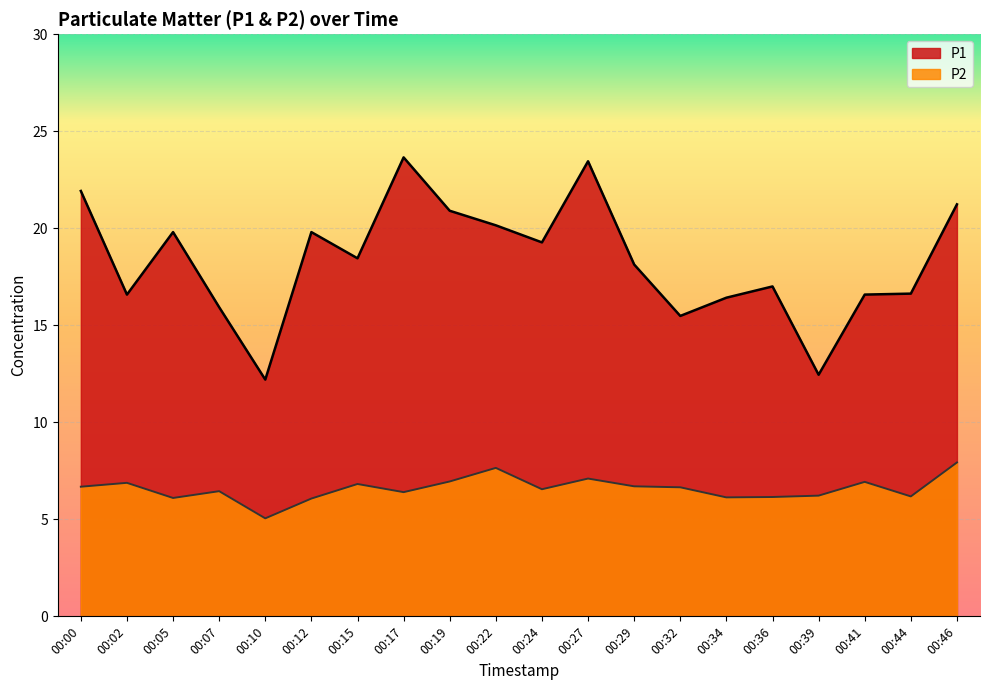

What is the average value of the P2 series?

6.6